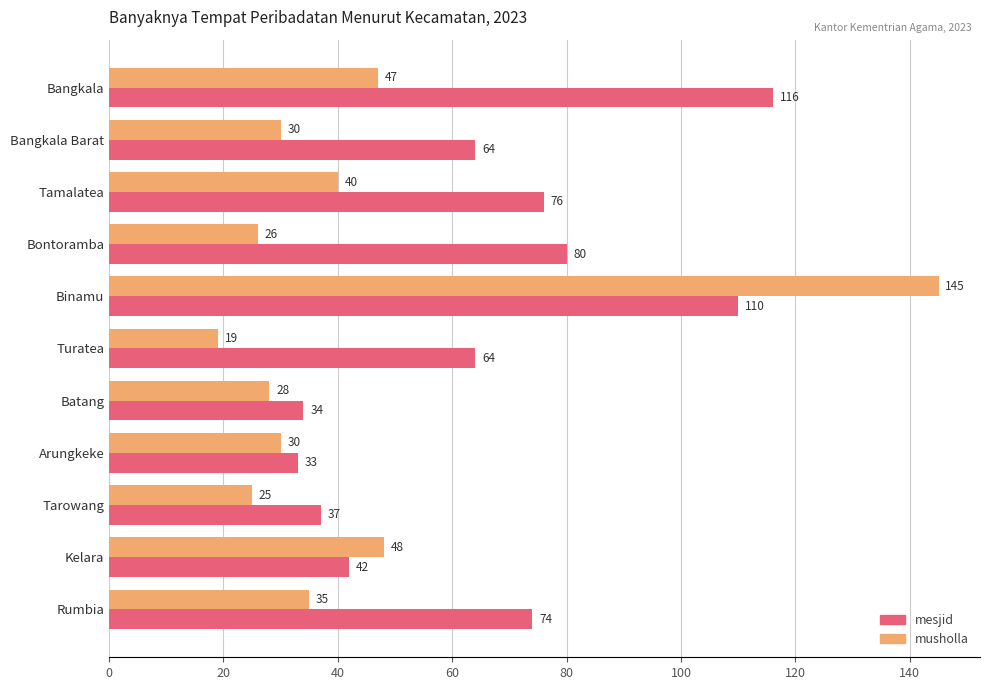

List the series in order of their peak value, highest first.

musholla, mesjid